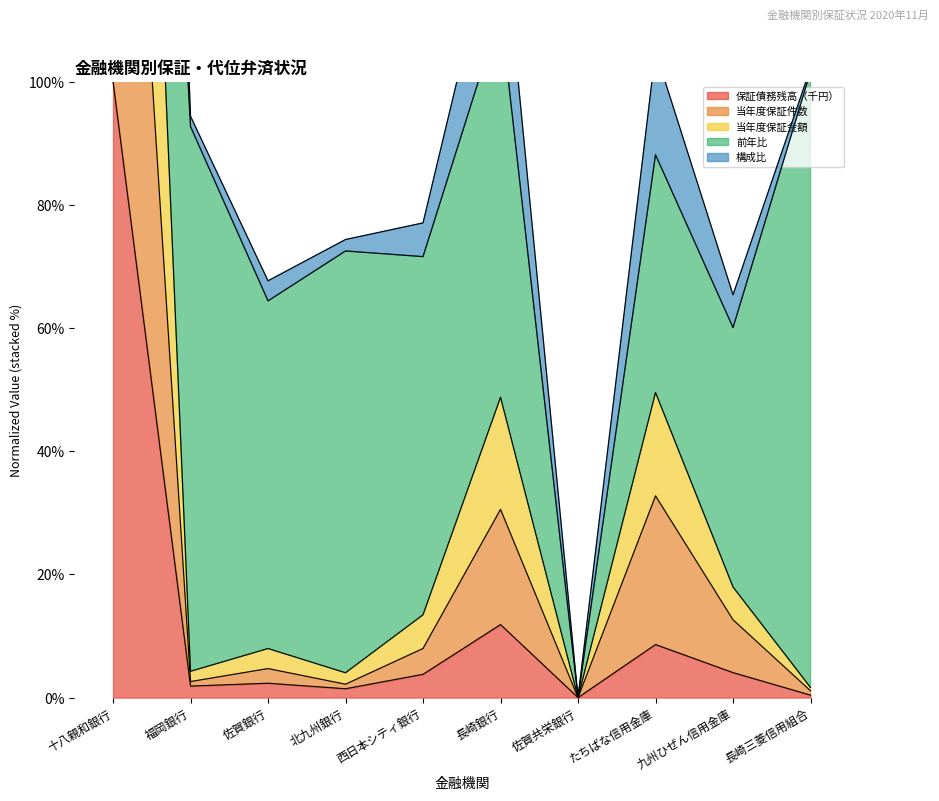

How many values in the 当年度保証金額 series are below 7?

5